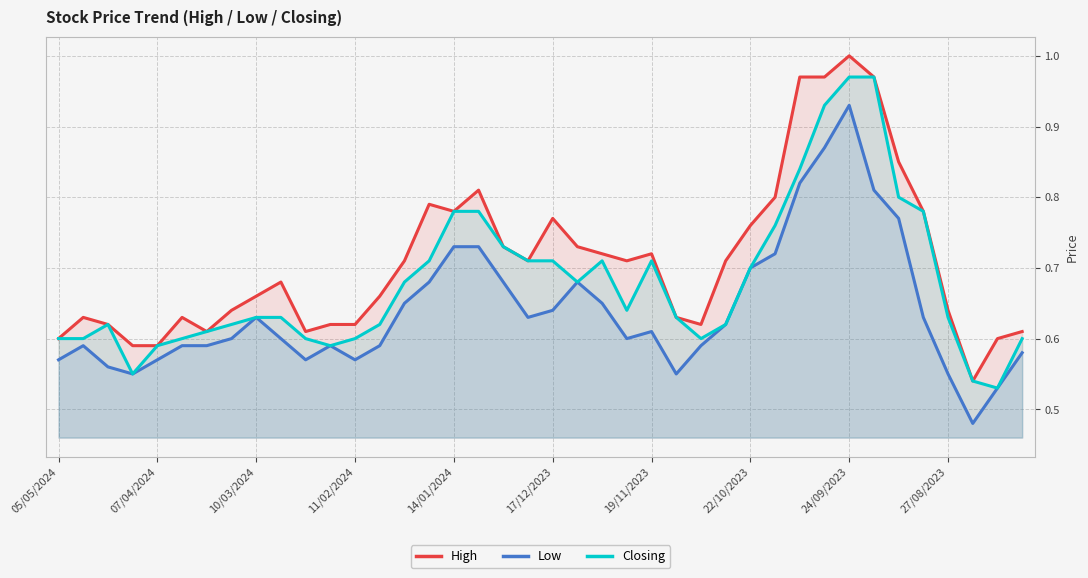

Which category has the highest value across all series?

24/09/2023